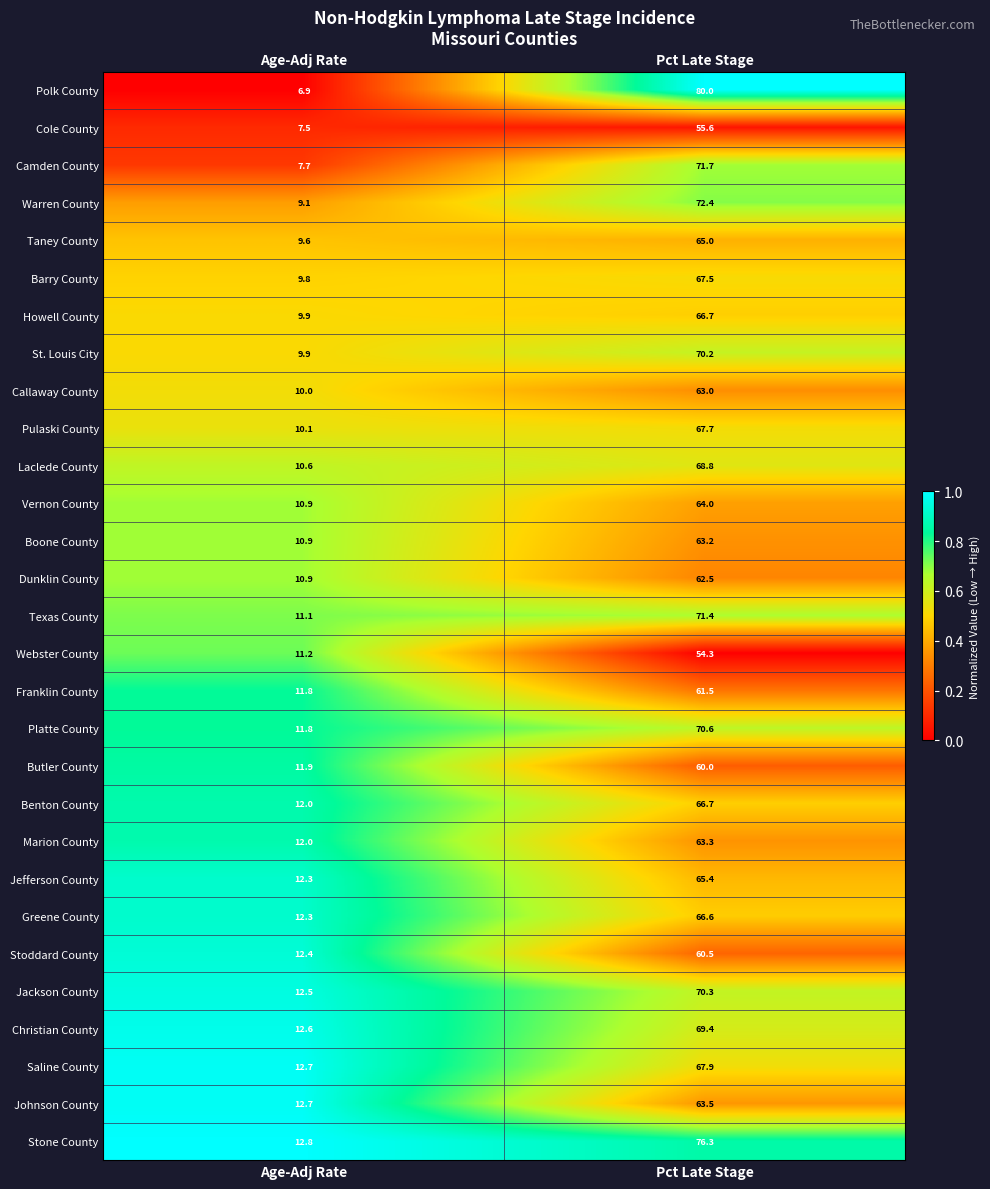

Where is Howell County nearest to the value 38?

Age-Adj Rate